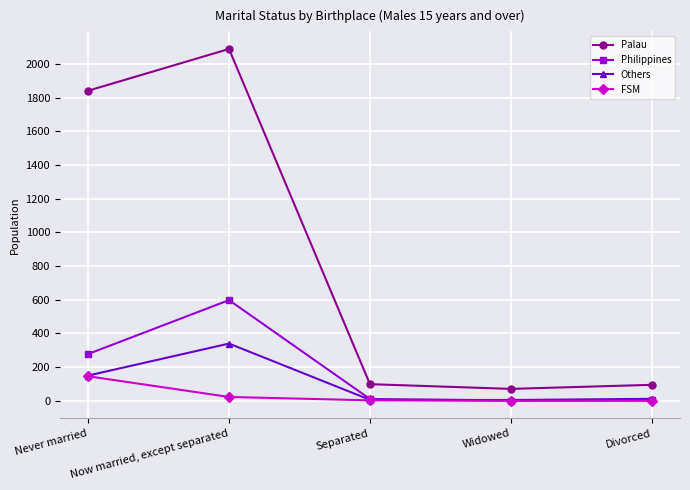

What are all the series names shown in the legend?

Palau, Philippines, Others, FSM